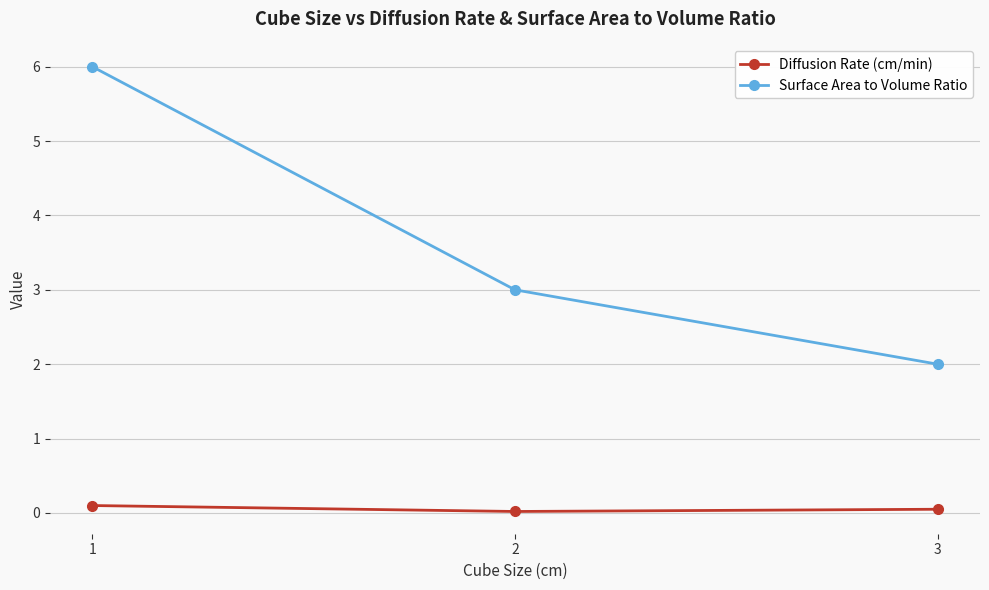

Which series has the widest spread of values?

Surface Area to Volume Ratio